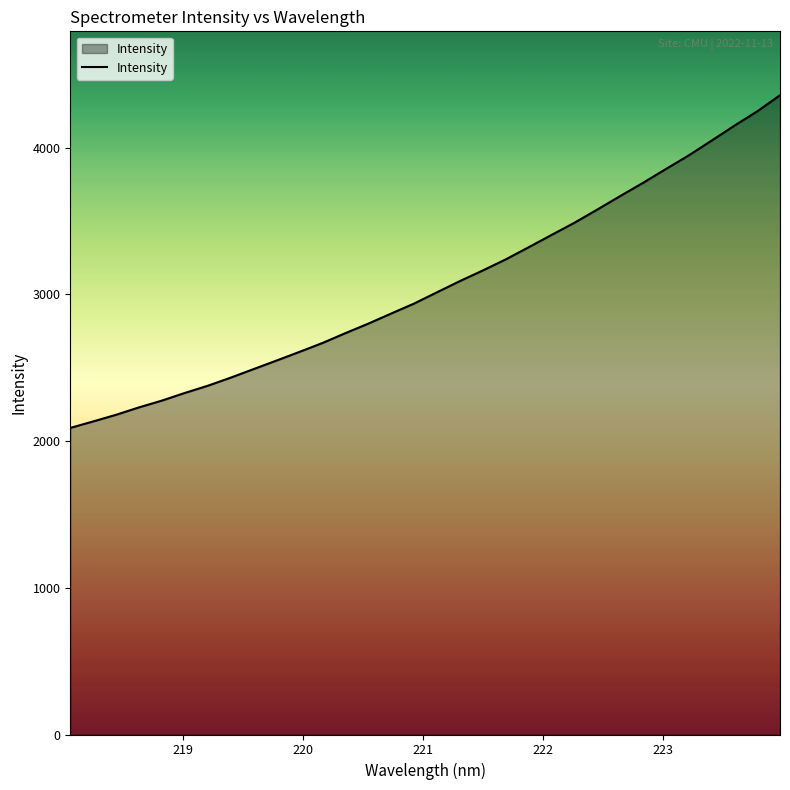

What is the greatest value displayed?

4357.4